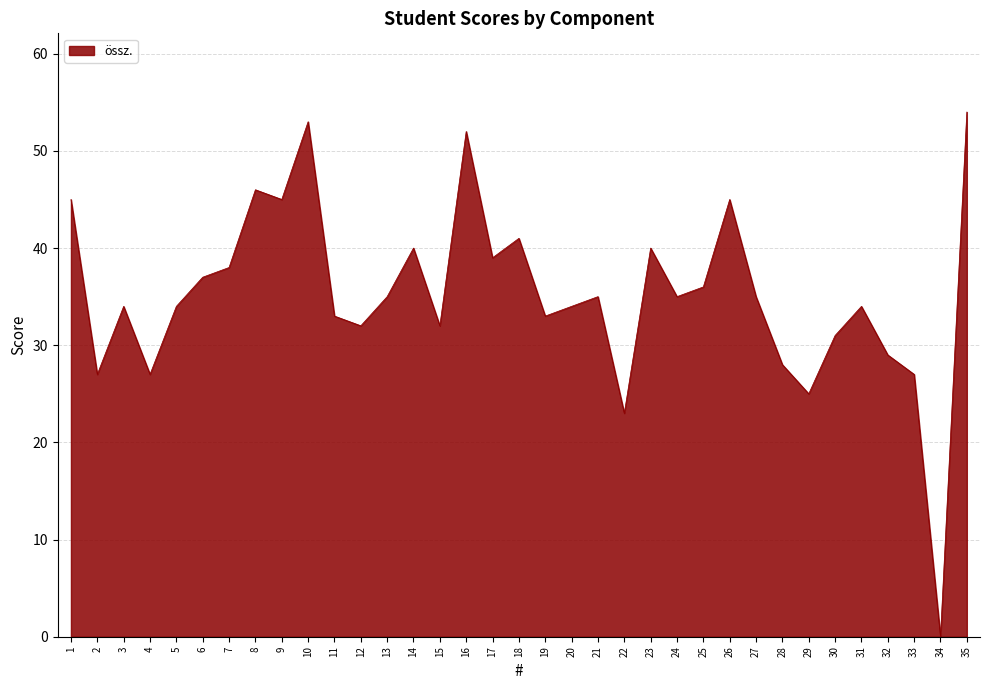

What is the ratio of the value at 23 to the value at 32?

1.4